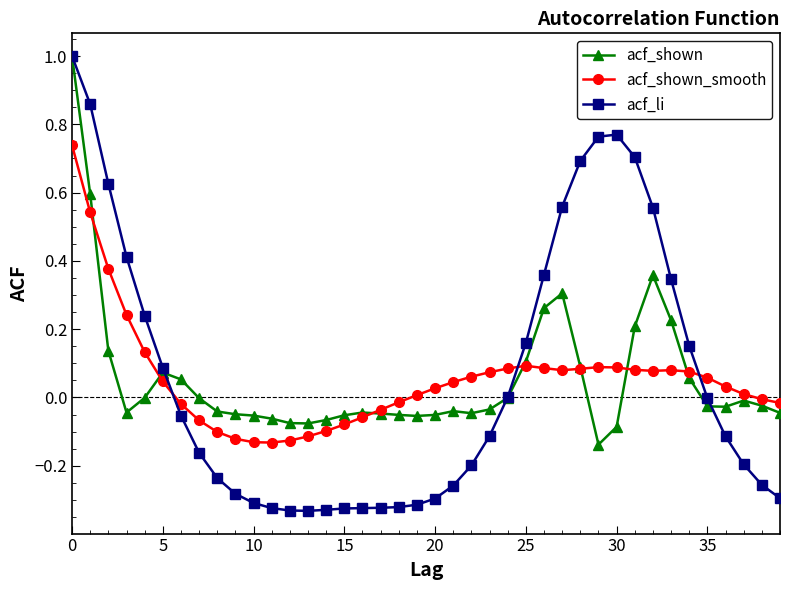

What is the highest value of the acf_shown series?

1.0